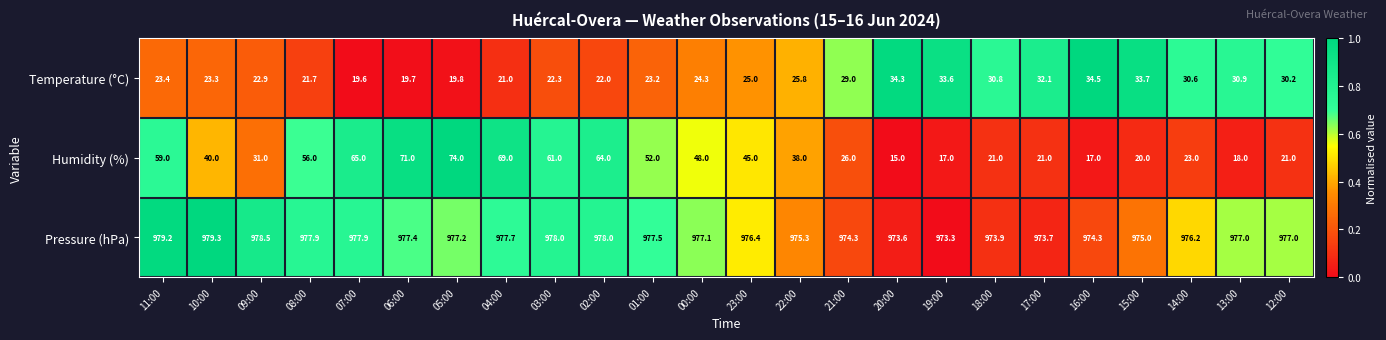

True or false: Temperature (°C) has a value of 23.3 at 20:00.

False